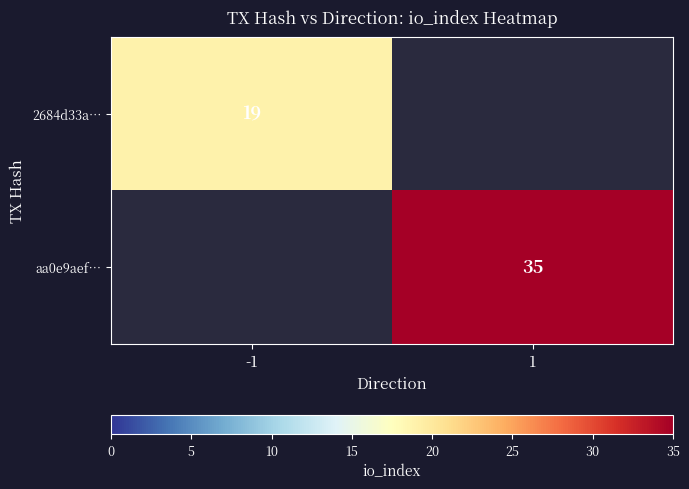

The 2684d33a… series shows 19 at -1. True or false?

True